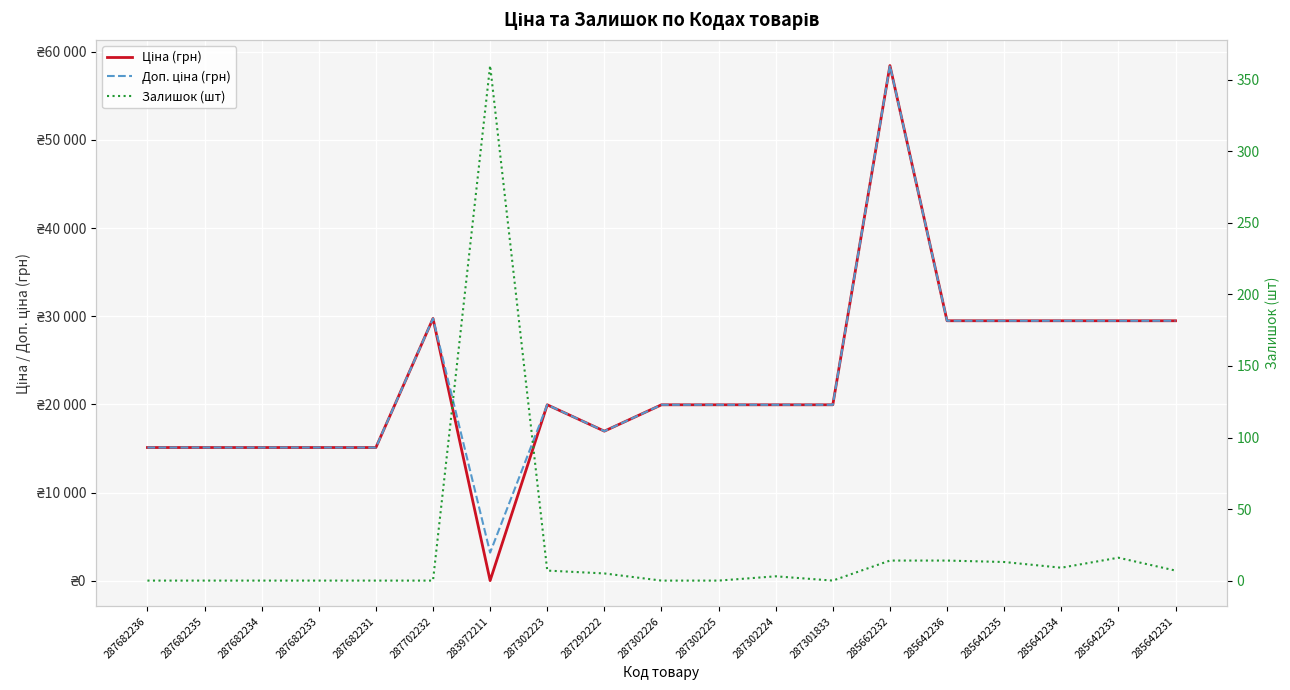

At which label does Доп. ціна (грн) reach its minimum?

283972211